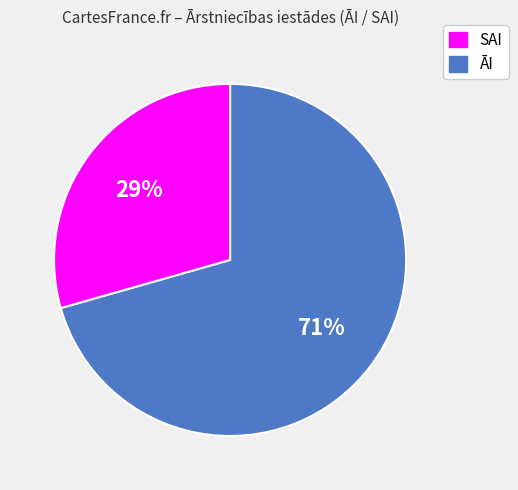

To the nearest percent, what is the average slice percentage?

50%